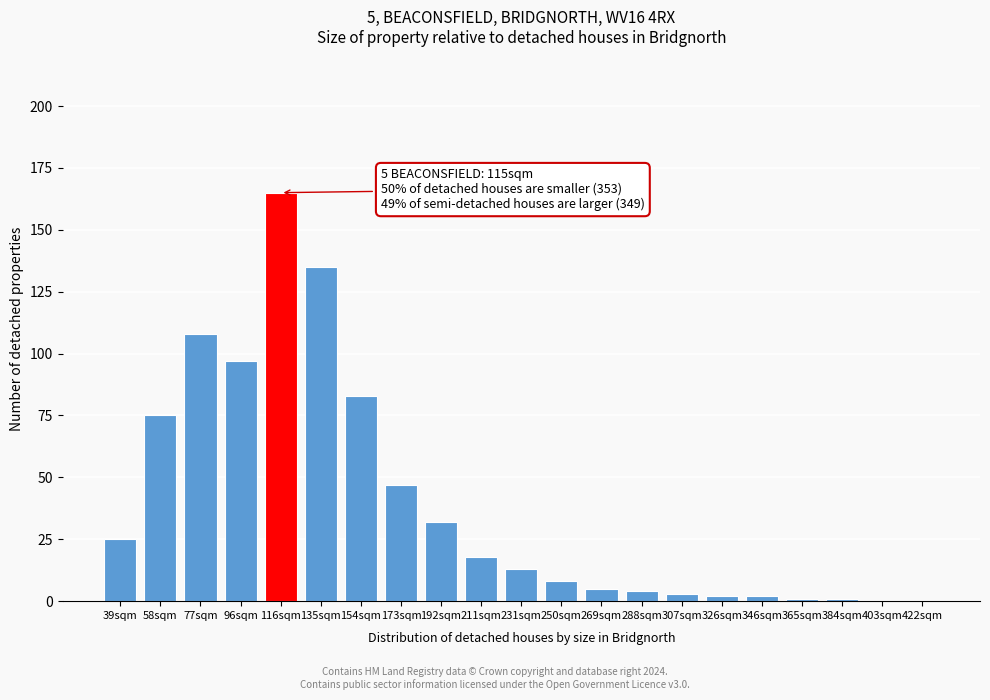

Reading left to right, extract all data points from this chart.

39sqm=25	58sqm=75	77sqm=108	96sqm=97	116sqm=165	135sqm=135	154sqm=83	173sqm=47	192sqm=32	211sqm=18	231sqm=13	250sqm=8	269sqm=5	288sqm=4	307sqm=3	326sqm=2	346sqm=2	365sqm=1	384sqm=1	403sqm=0	422sqm=0